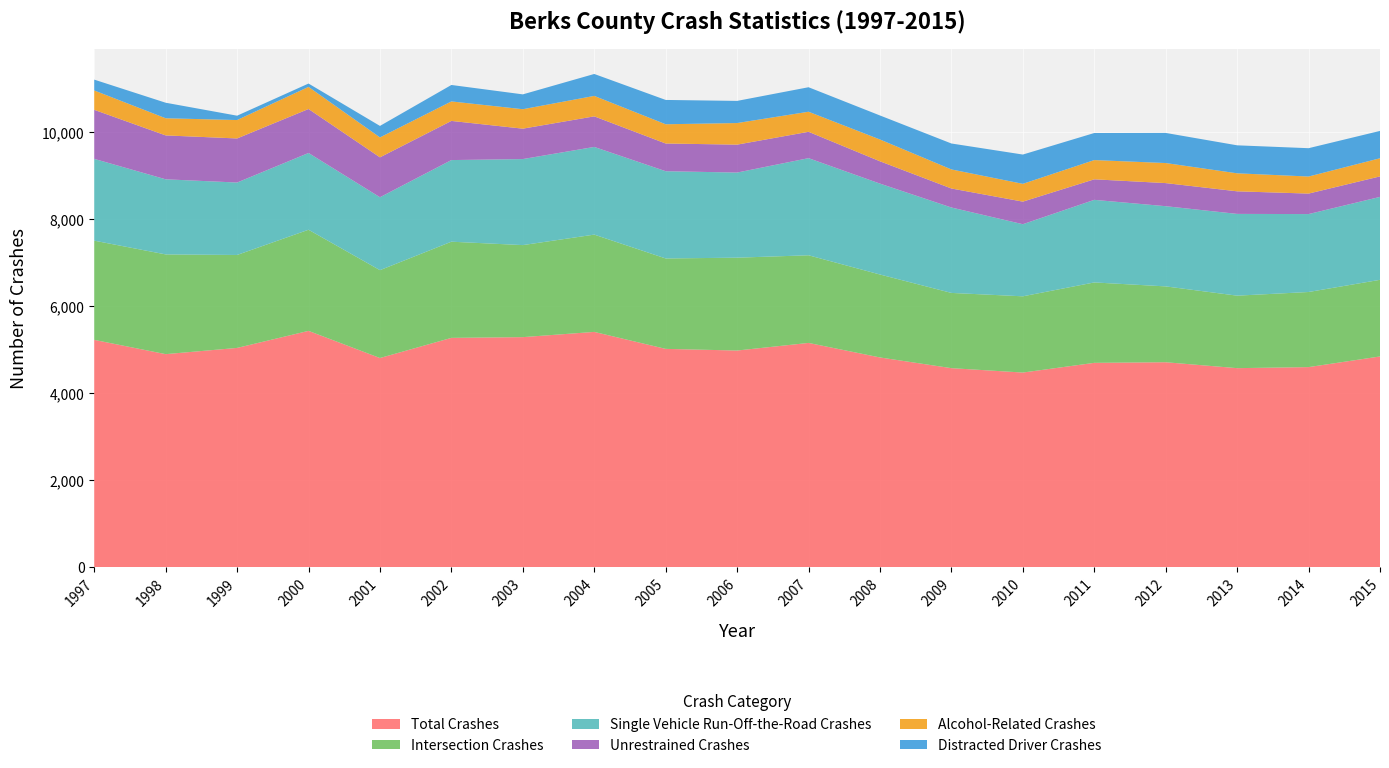

Reading left to right, list all the values displayed in this chart.

Total Crashes: 1997=5223	1998=4895	1999=5038	2000=5430	2001=4806	2002=5269	2003=5286	2004=5406	2005=5016	2006=4978	2007=5153	2008=4819	2009=4573	2010=4472	2011=4695	2012=4709	2013=4573	2014=4597	2015=4842
Intersection Crashes: 1997=2280	1998=2292	1999=2136	2000=2324	2001=2019	2002=2210	2003=2115	2004=2236	2005=2078	2006=2134	2007=2014	2008=1906	2009=1729	2010=1752	2011=1848	2012=1743	2013=1666	2014=1726	2015=1761
Single Vehicle Run-Off-the-Road Crashes: 1997=1880	1998=1726	1999=1665	2000=1764	2001=1676	2002=1876	2003=1977	2004=2015	2005=2005	2006=1956	2007=2232	2008=2089	2009=1963	2010=1657	2011=1898	2012=1843	2013=1879	2014=1791	2015=1906
Unrestrained Crashes: 1997=1127	1998=1009	1999=1013	2000=1011	2001=917	2002=900	2003=699	2004=703	2005=637	2006=642	2007=606	2008=513	2009=437	2010=519	2011=472	2012=531	2013=519	2014=471	2015=471
Alcohol-Related Crashes: 1997=445	1998=394	1999=423	2000=508	2001=458	2002=448	2003=447	2004=470	2005=442	2006=496	2007=461	2008=501	2009=438	2010=409	2011=442	2012=461	2013=414	2014=392	2015=417
Distracted Driver Crashes: 1997=249	1998=357	1999=100	2000=77	2001=264	2002=378	2003=341	2004=504	2005=559	2006=509	2007=563	2008=552	2009=596	2010=673	2011=622	2012=692	2013=643	2014=651	2015=628